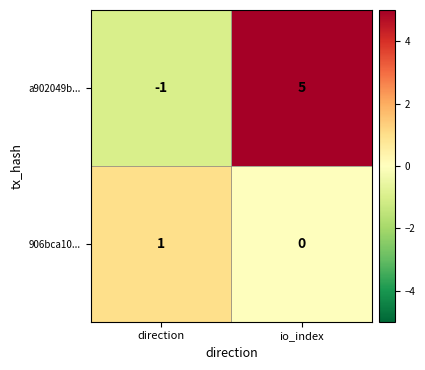

How many series are shown in this chart?

2